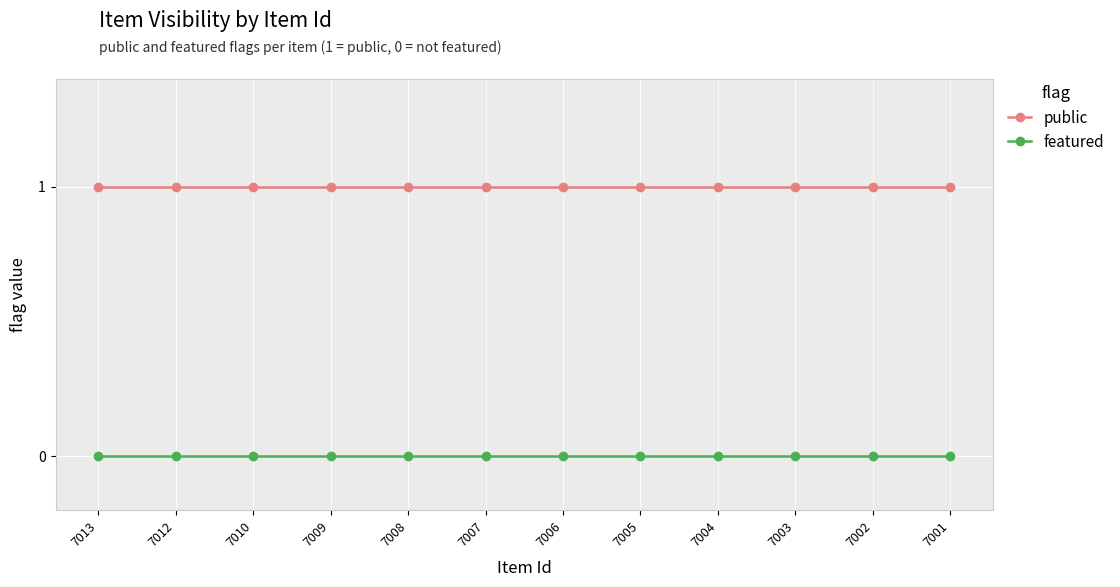

What is the sum of all public values?

12